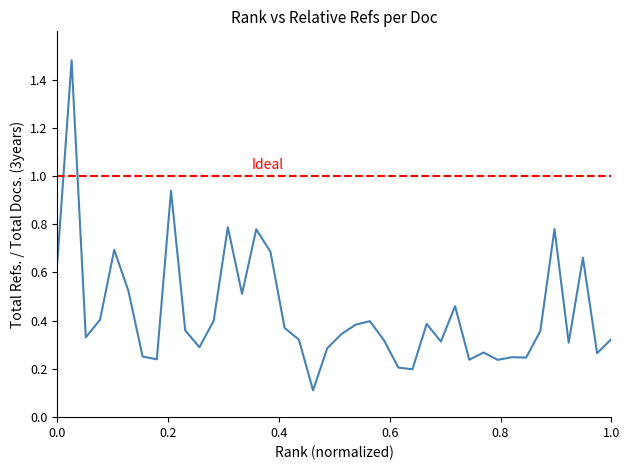

The Total Refs. / Total Docs. (3years) series shows 0.1 at 17. True or false?

False